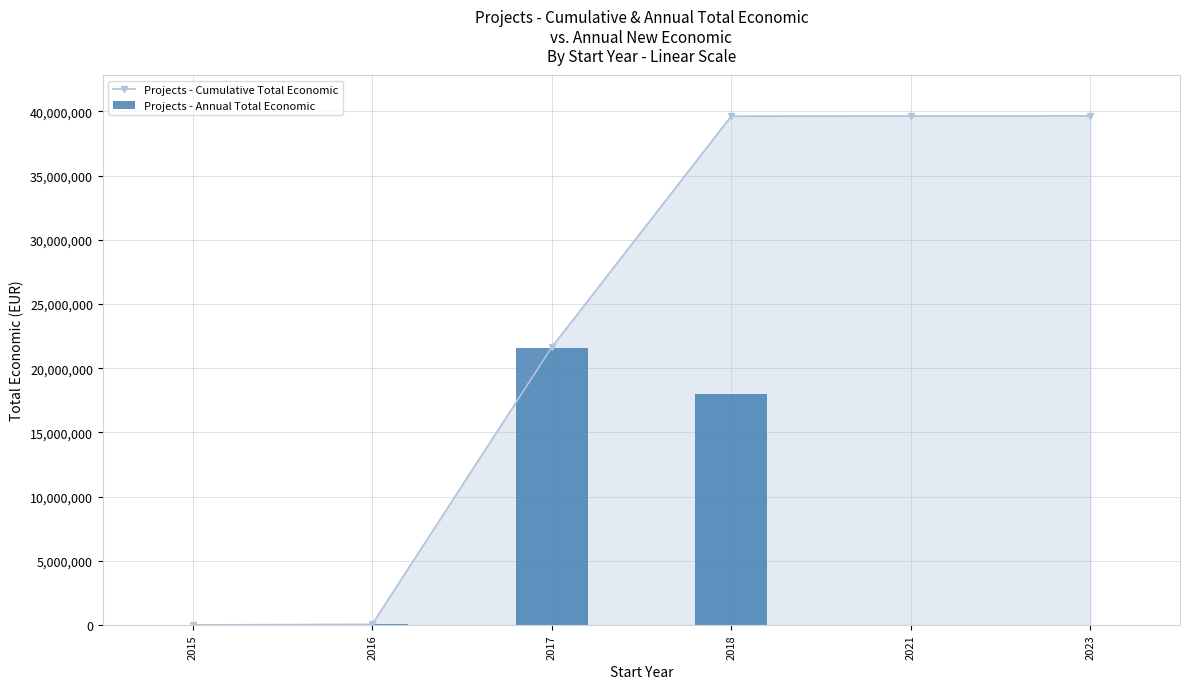

What is the approximate value of Projects - Cumulative Total Economic at 2017, to the nearest 100?

21624400